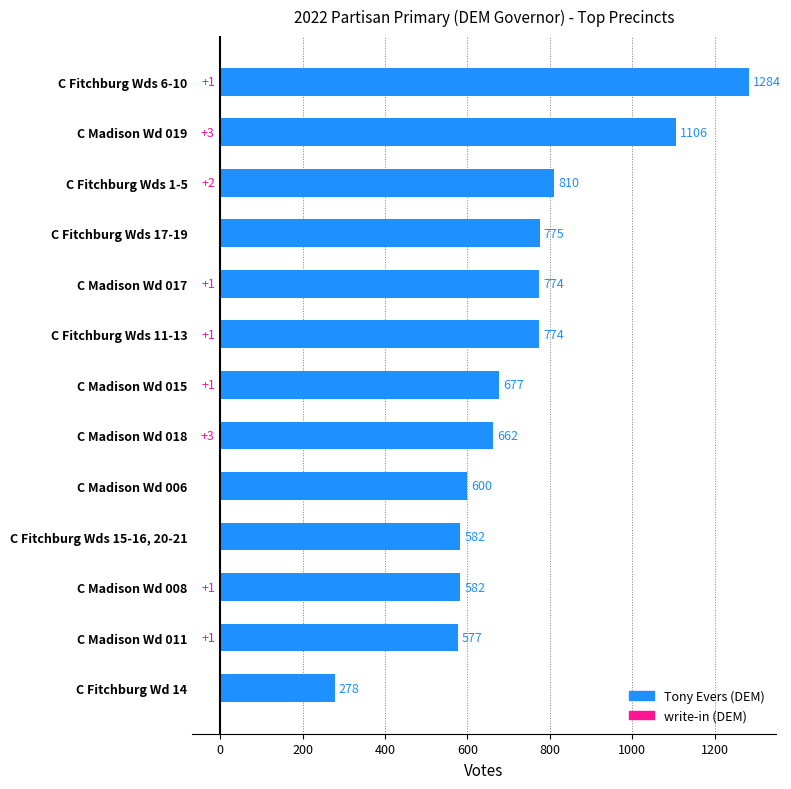

Which series has the widest spread of values?

Tony Evers (DEM)